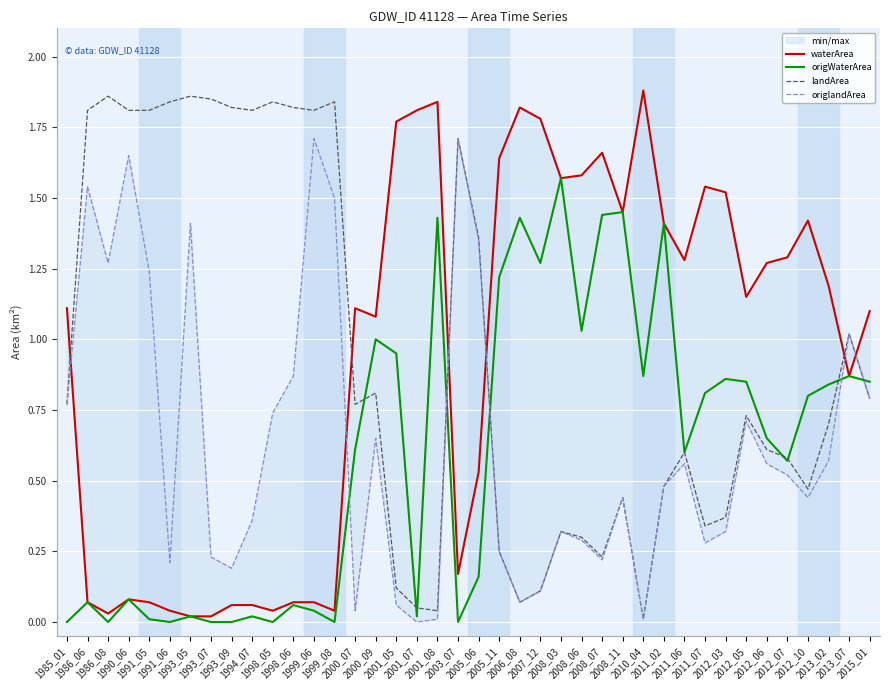

Reading left to right, extract all data points from this chart.

waterArea: 1.1	0.1	0.0	0.1	0.1	0.0	0.0	0.0	0.1	0.1	0.0	0.1	0.1	0.0	1.1	1.1	1.8	1.8	1.8	0.2	0.5	1.6	1.8	1.8	1.6	1.6	1.7	1.4	1.9	1.4	1.3	1.5	1.5	1.1	1.3	1.3	1.4	1.2	0.9	1.1
origWaterArea: 0.0	0.1	0.0	0.1	0.0	0.0	0.0	0.0	0.0	0.0	0.0	0.1	0.0	0.0	0.6	1.0	0.9	0.0	1.4	0.0	0.2	1.2	1.4	1.3	1.6	1.0	1.4	1.4	0.9	1.4	0.6	0.8	0.9	0.8	0.7	0.6	0.8	0.8	0.9	0.8
landArea: 0.8	1.8	1.9	1.8	1.8	1.8	1.9	1.9	1.8	1.8	1.8	1.8	1.8	1.8	0.8	0.8	0.1	0.1	0.0	1.7	1.4	0.2	0.1	0.1	0.3	0.3	0.2	0.4	0.0	0.5	0.6	0.3	0.4	0.7	0.6	0.6	0.5	0.7	1.0	0.8
origlandArea: 0.8	1.5	1.3	1.6	1.2	0.2	1.4	0.2	0.2	0.4	0.7	0.9	1.7	1.5	0.0	0.7	0.1	0.0	0.0	1.7	1.4	0.2	0.1	0.1	0.3	0.3	0.2	0.4	0.0	0.5	0.6	0.3	0.3	0.7	0.6	0.5	0.4	0.6	1.0	0.8